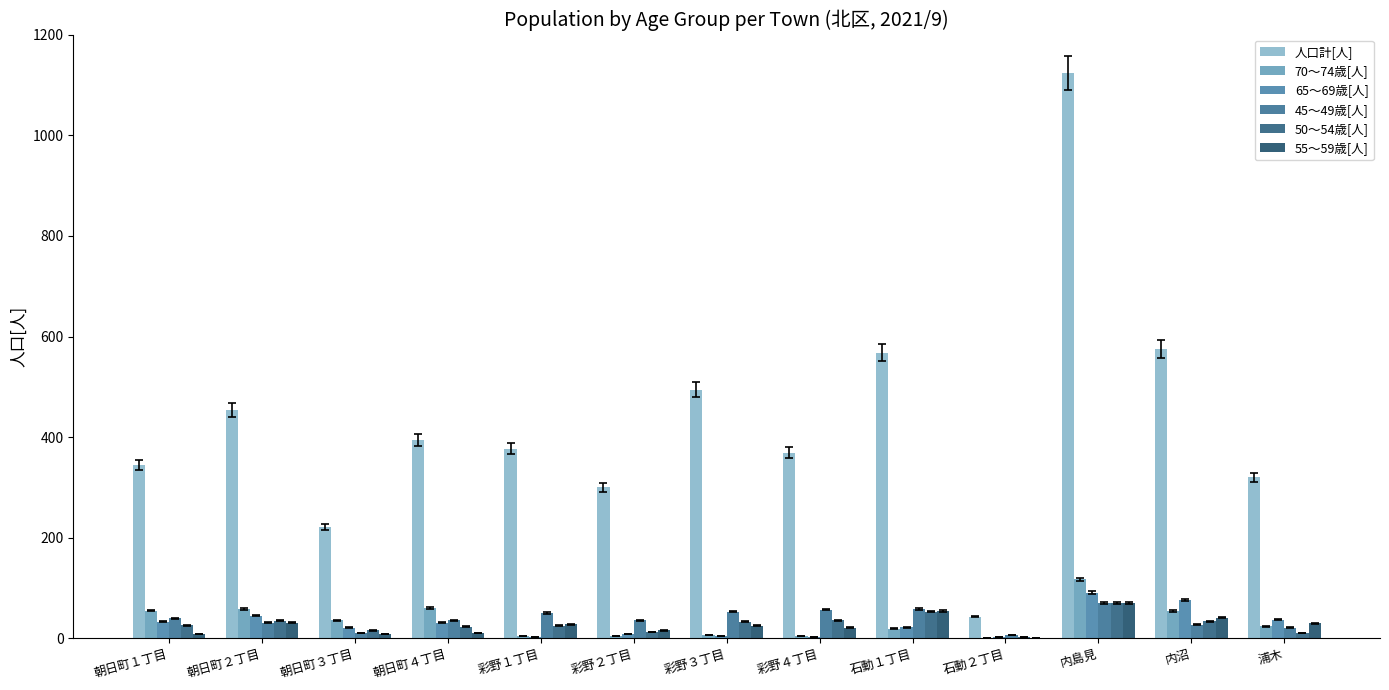

True or false: 45～49歳[人] has a value of 28 at 浦木.

False